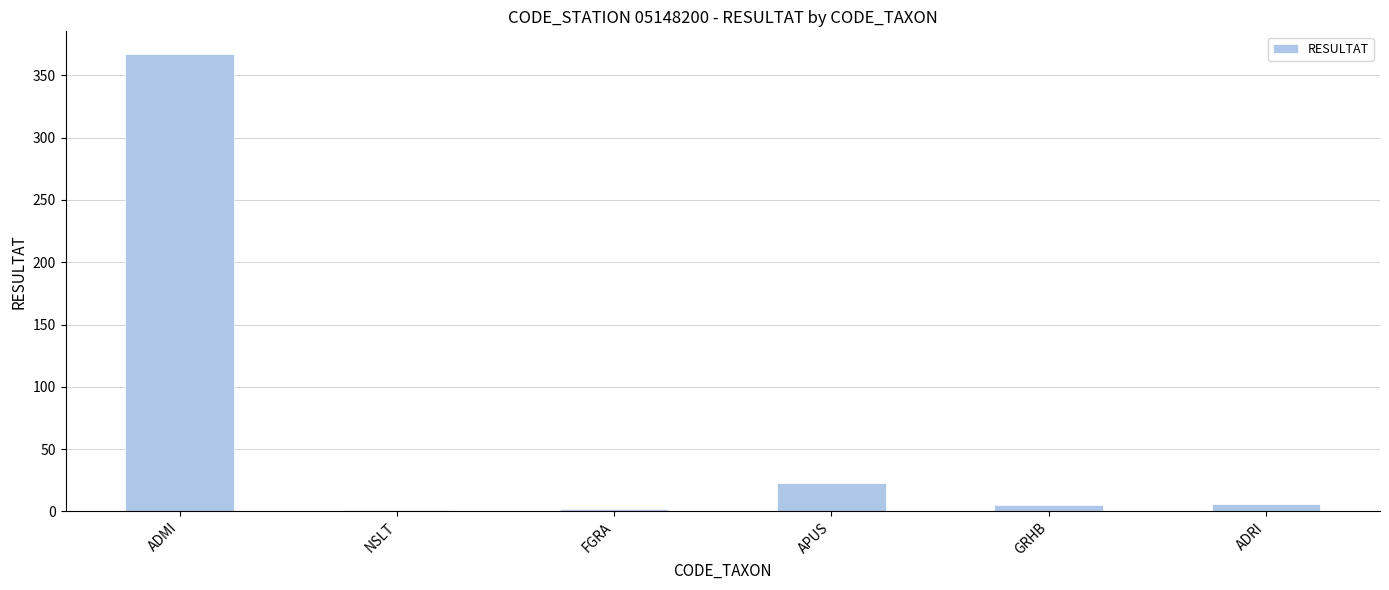

At which label is the value closest to 184?

APUS